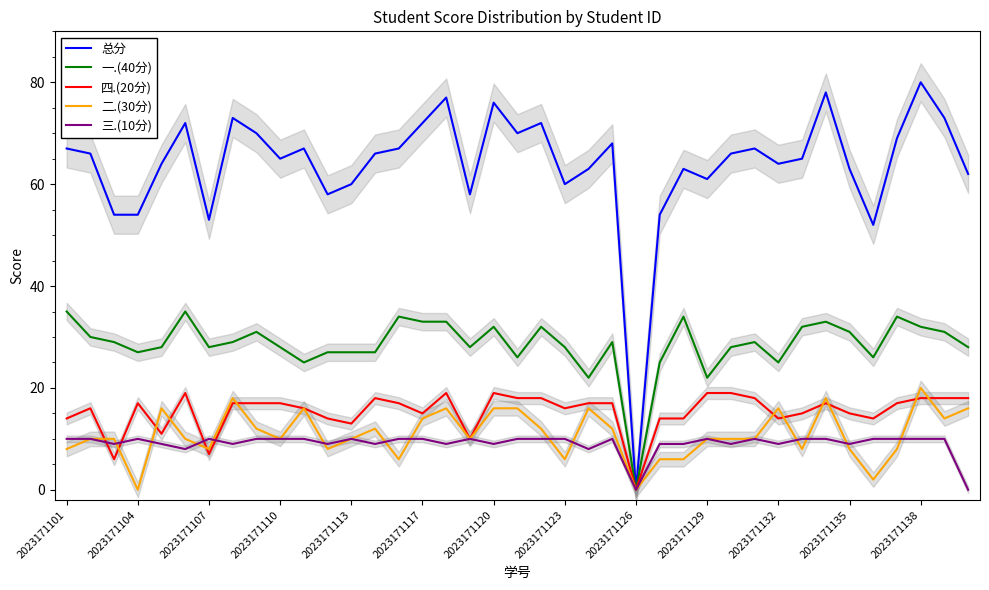

At which label does 总分 reach its peak?

2023171138